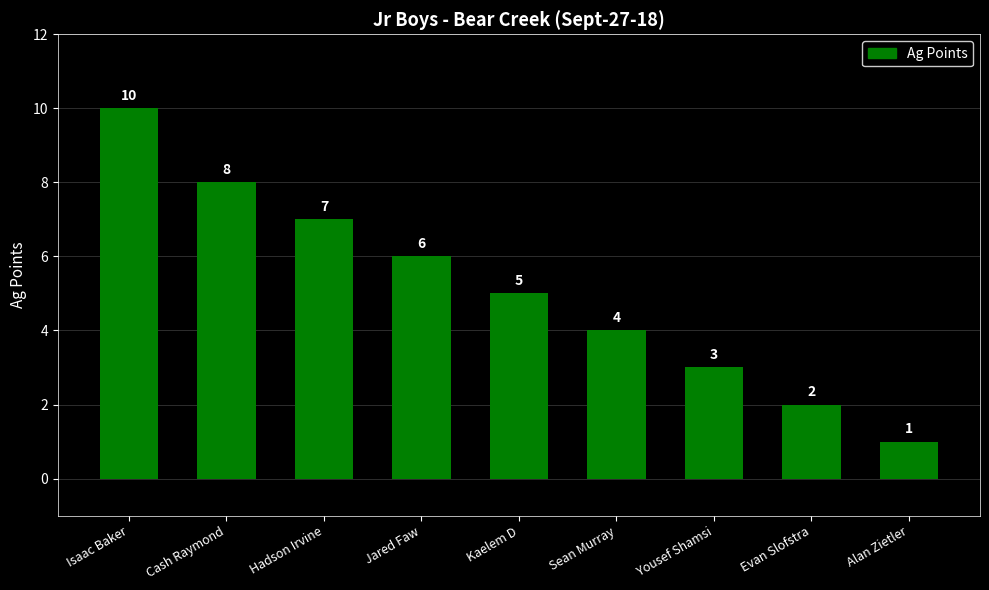

What is the label of the 9th bar from the left?

Alan Zietler